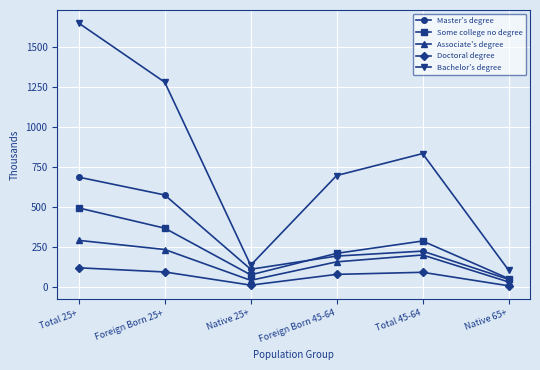

Which series changed the most between Total 25+ and Native 65+?

Bachelor's degree